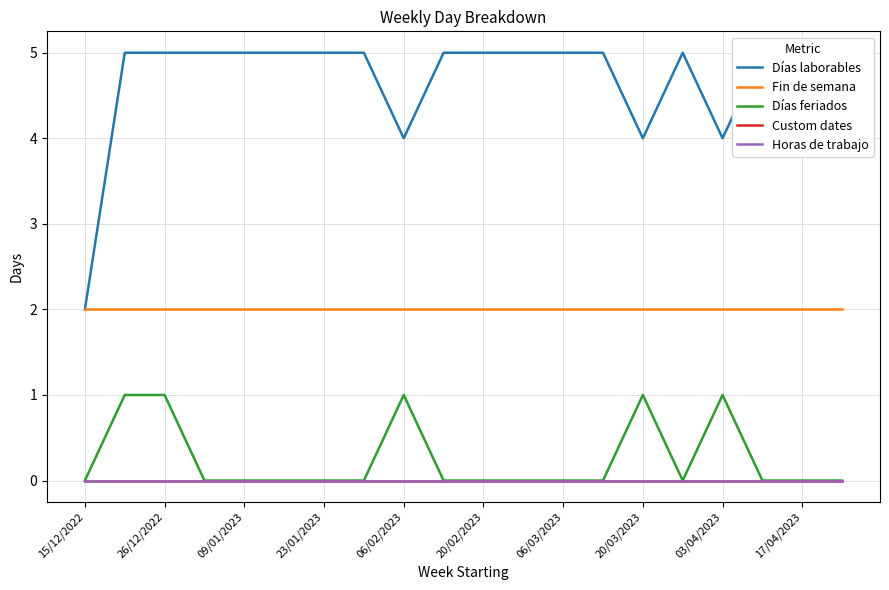

True or false: Custom dates has more than 2 points higher than both neighbors.

False